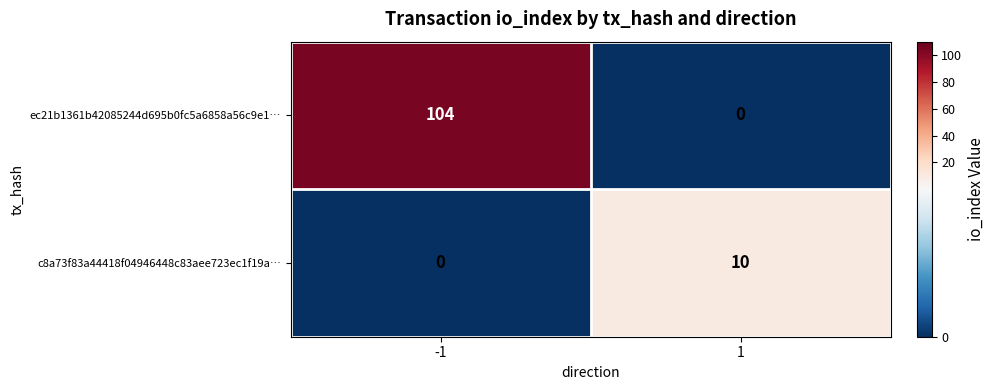

What is the maximum value for ec21b1361b42085244d695b0fc5a6858a56c9e1…?

104